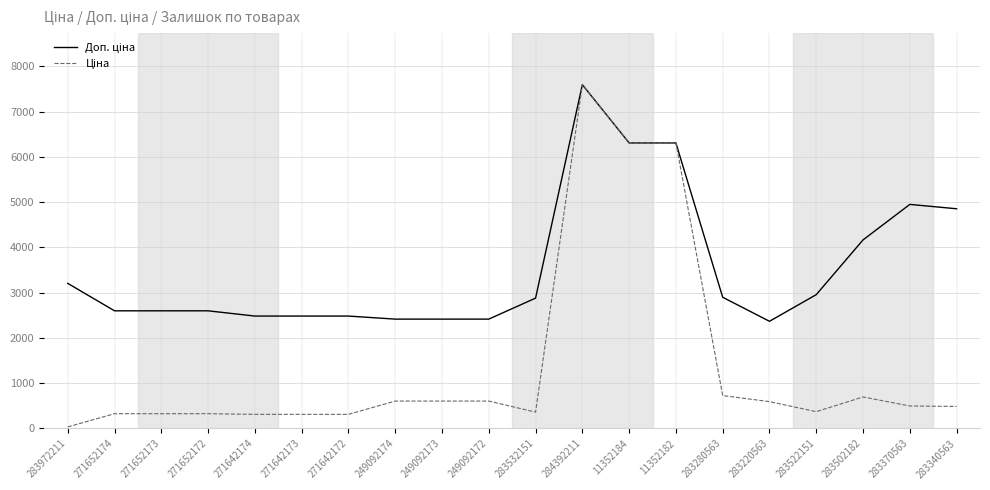

What position from the left is 283522151?

17